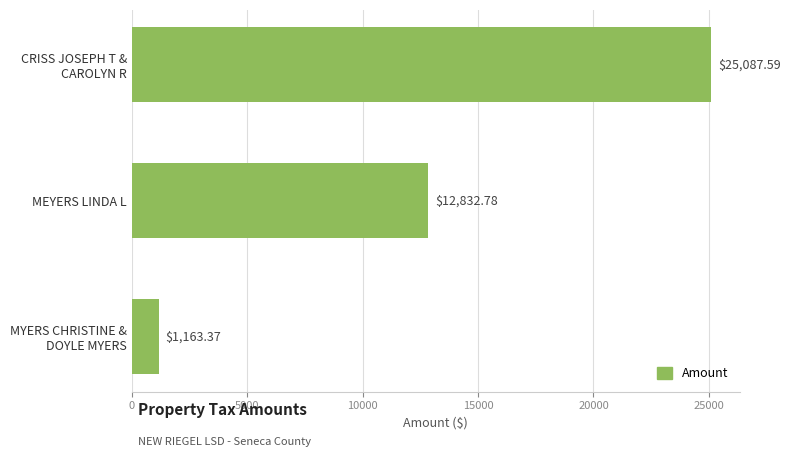

At which category does the chart reach its minimum across all series?

MYERS CHRISTINE &
DOYLE MYERS